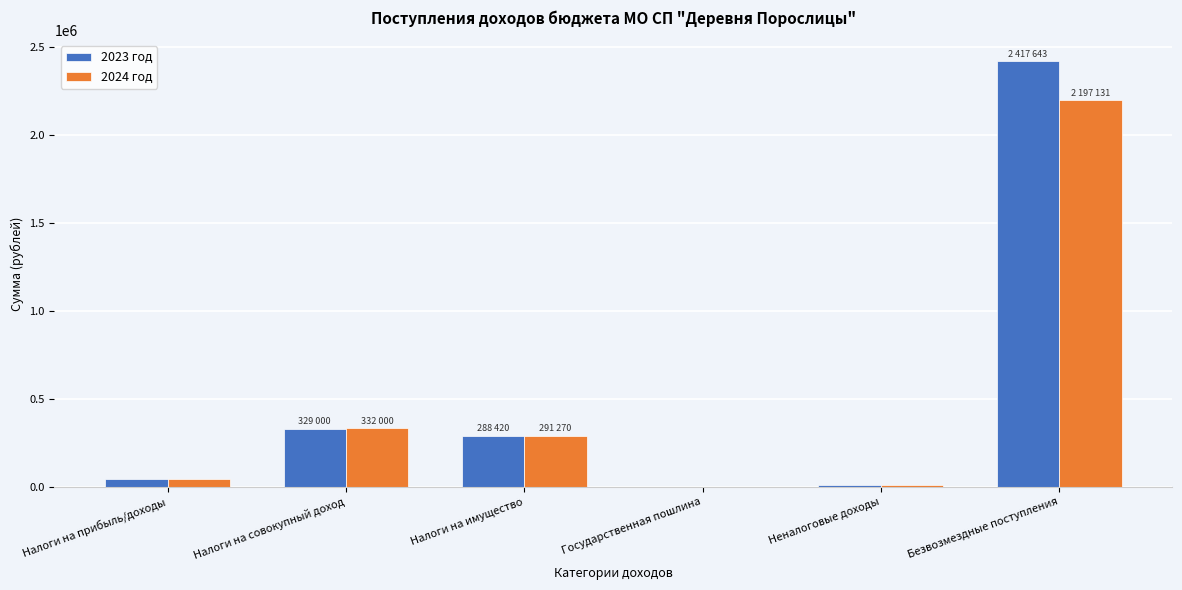

What is the greatest value displayed?

2417643